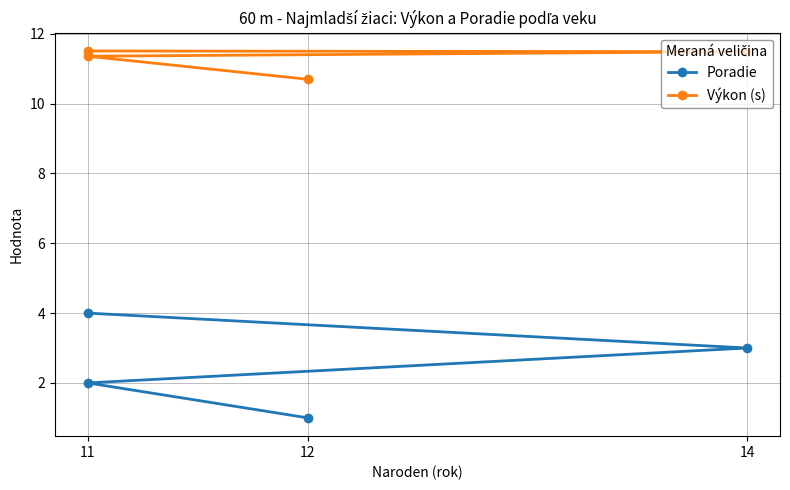

True or false: Poradie and Výkon (s) intersect in this chart.

False